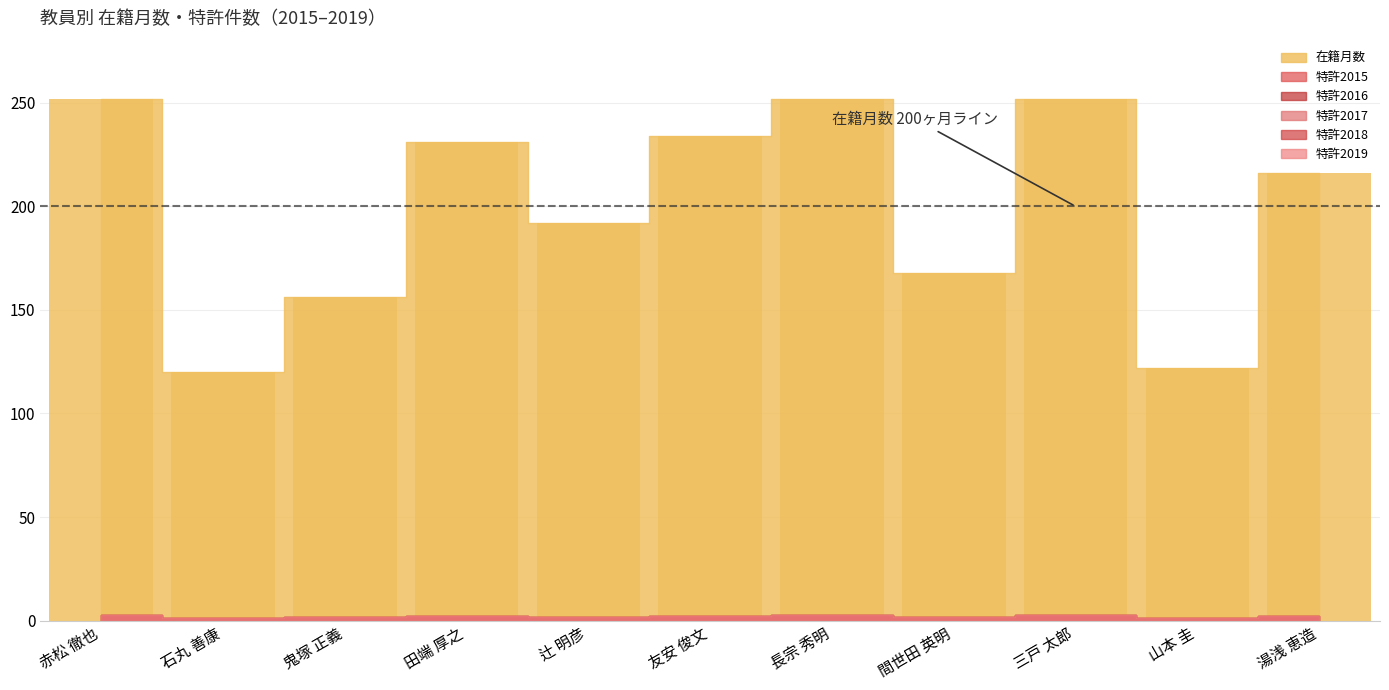

The value at 赤松 徹也 is 252. True or false?

True